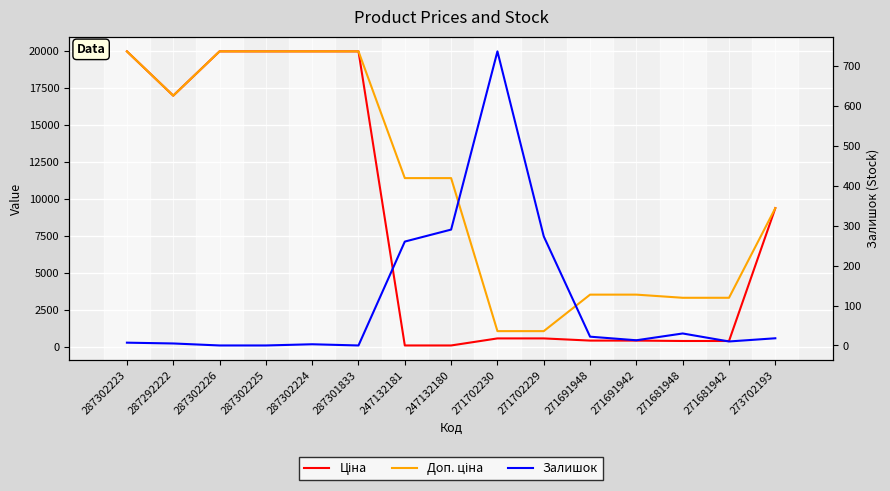

List the series in order of their overall mean, highest first.

Доп. ціна, Ціна, Залишок